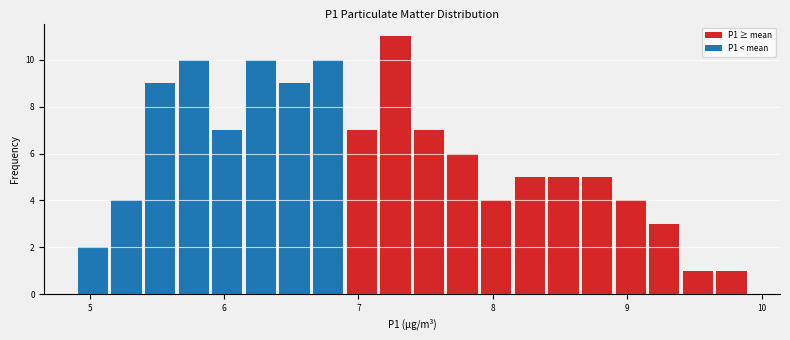

Read against the x-axis, roughly where is the centre of the tallest bar?

7.3